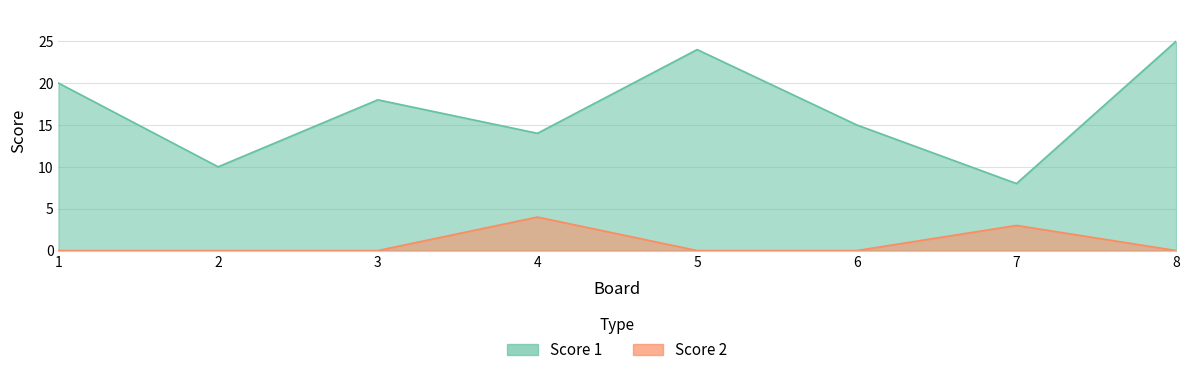

What is the maximum value shown in the chart?

25